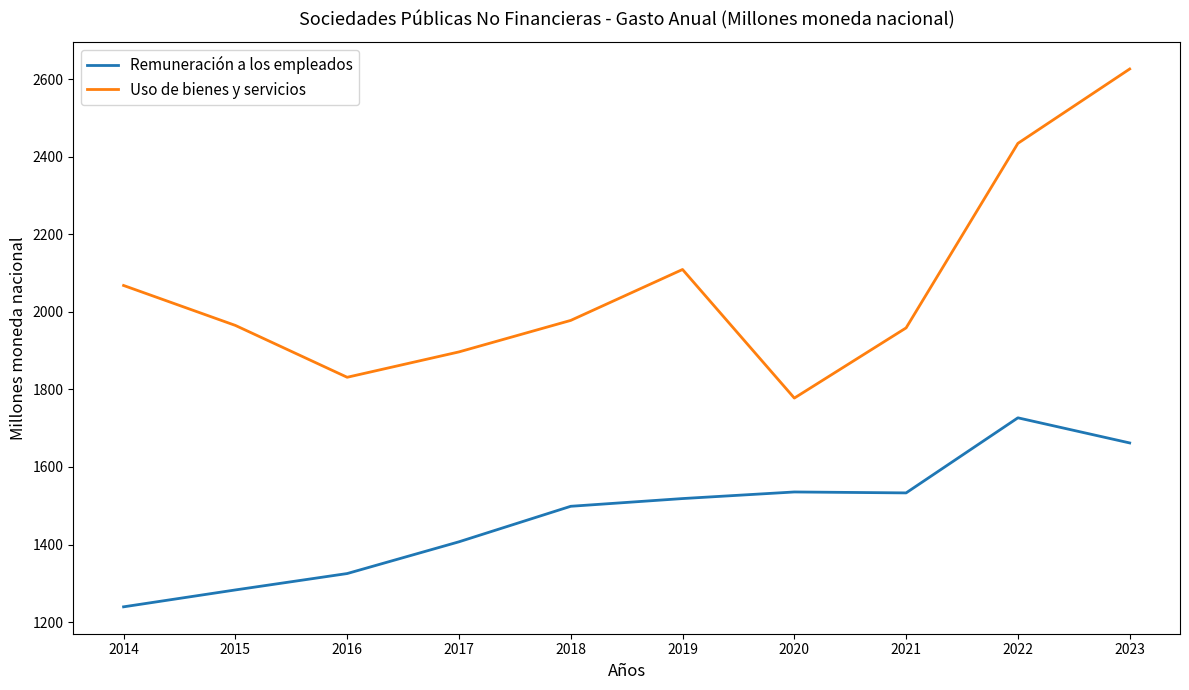

What is the sum of the Uso de bienes y servicios values at 2015 and 2017?

3861.8